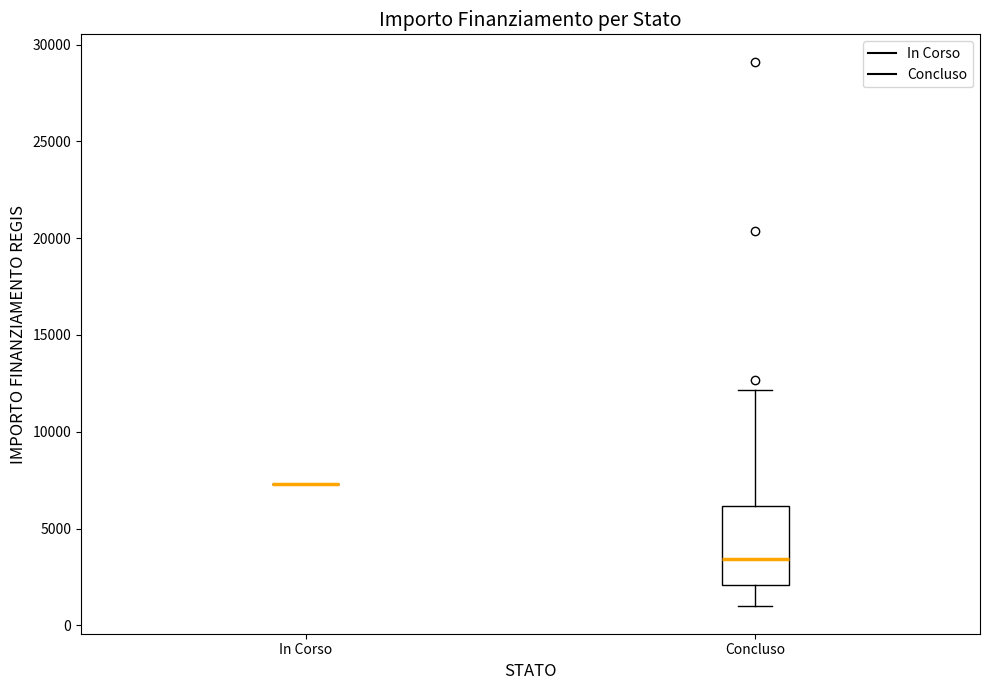

Reading left to right, transcribe this box plot: for each box, give where its median line is, the range the box spans, and where its two whiskers end, as read against the y-axis. The values are not printed on the chart, so give them approximately, as read against the axis.

In Corso: box collapsed to a line at 7500, whiskers 7500 to 7500
Concluso: median 3500, box 2000 to 6000, whiskers 1000 to 12000